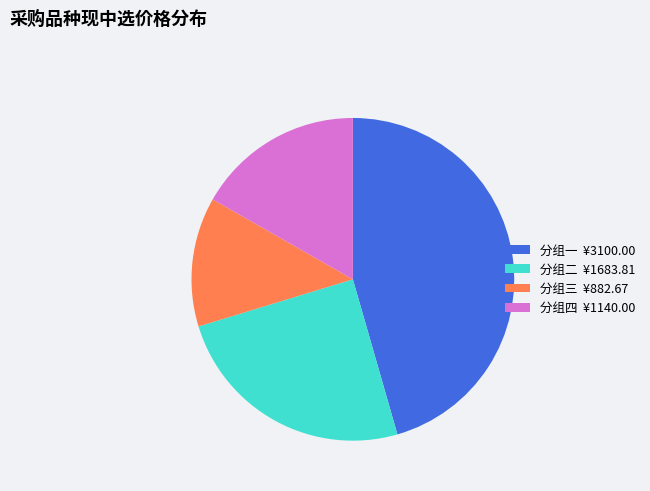

Combined, do 分组一 ¥3100.00 and 分组四 ¥1140.00 account for over 50%?

Yes